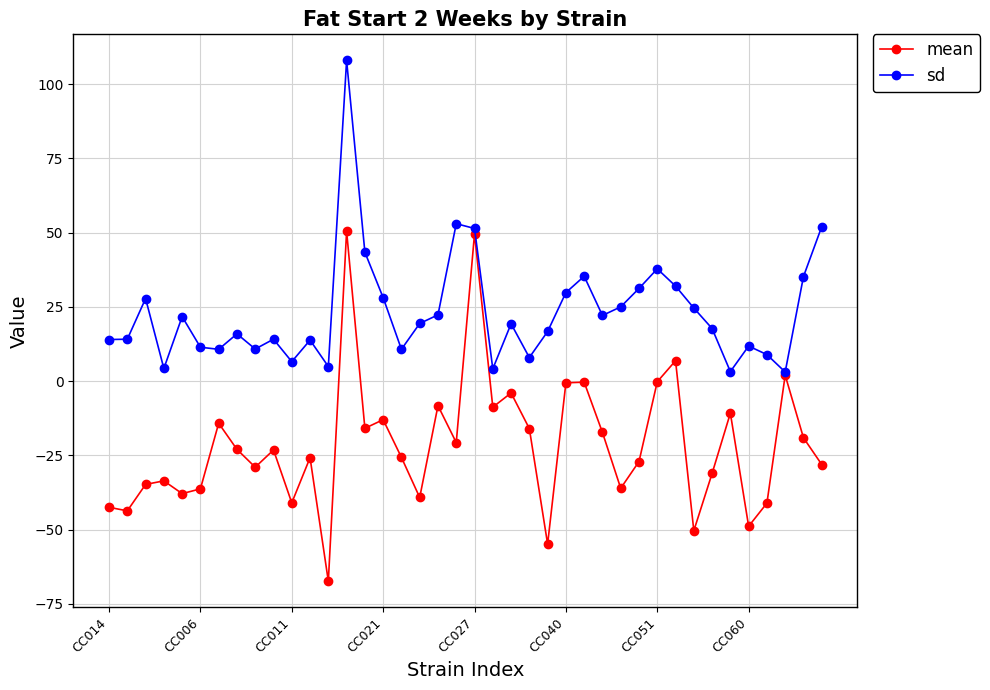

True or false: sd has more than 1 points higher than both neighbors.

True